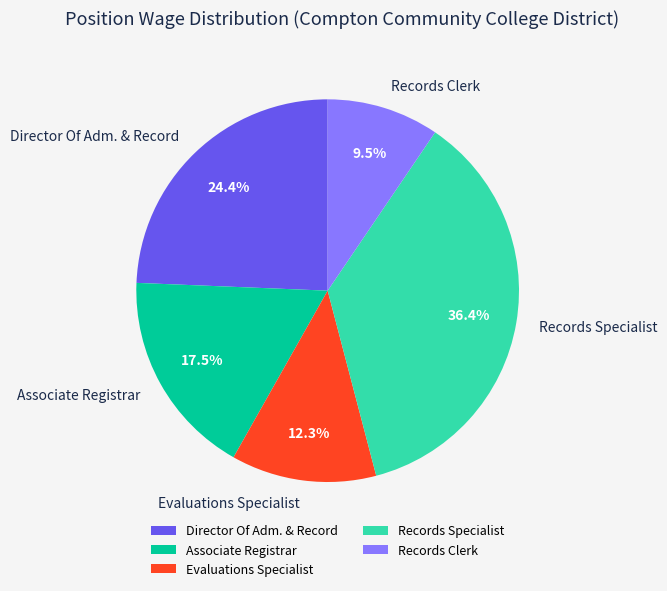

Which category has the smallest portion of the pie?

Records Clerk